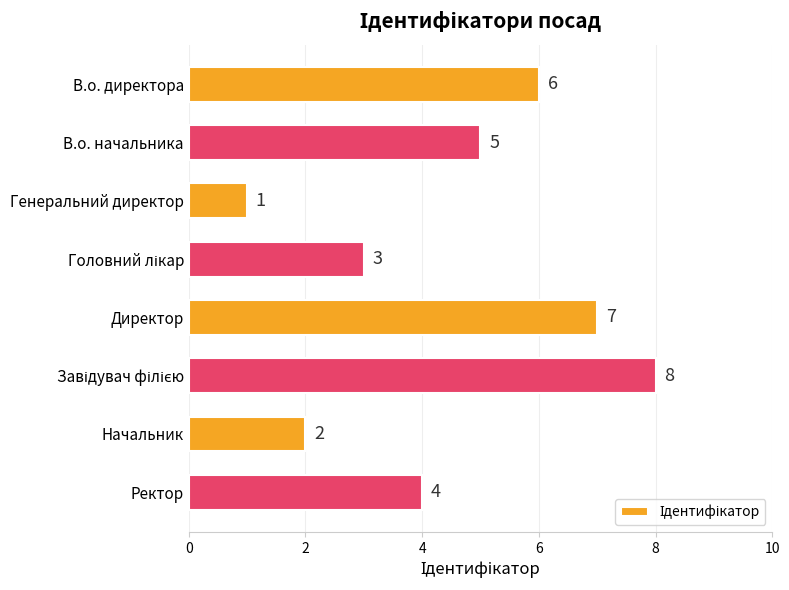

What is the sum of all values?

36